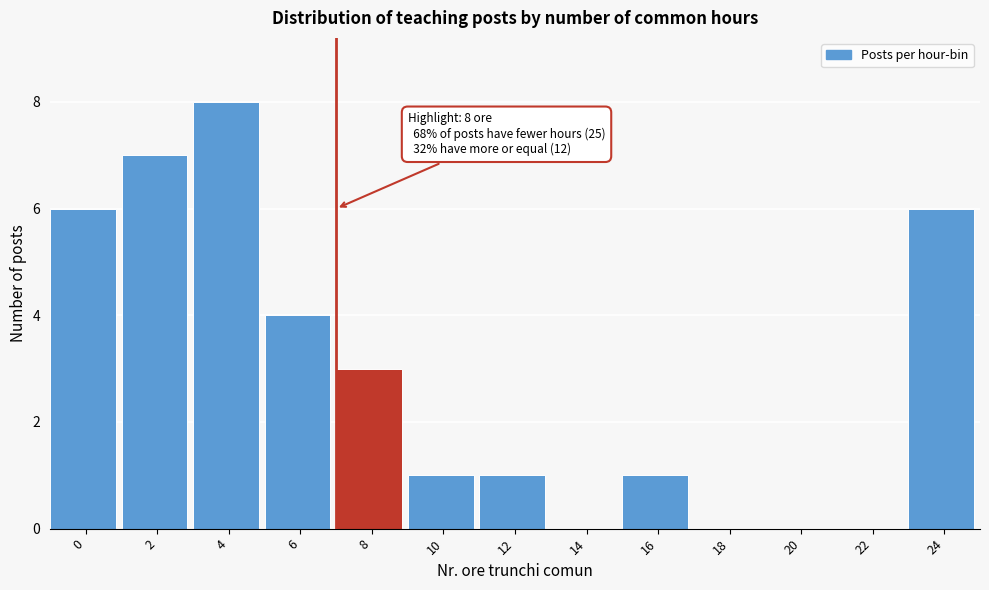

Reading right to left, extract all data points from this chart.

24=6	22=0	20=0	18=0	16=1	14=0	12=1	10=1	8=3	6=4	4=8	2=7	0=6